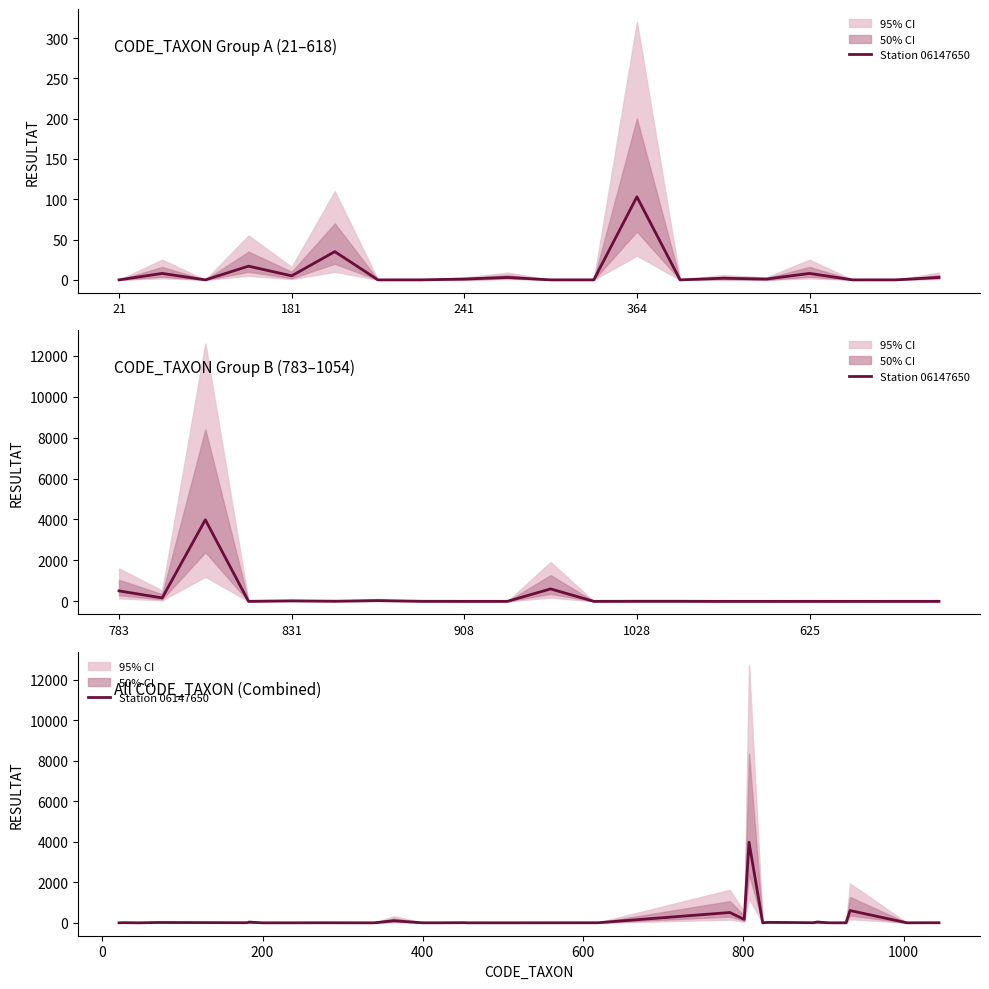

The chart shows a value of -1789 at 10. True or false?

False